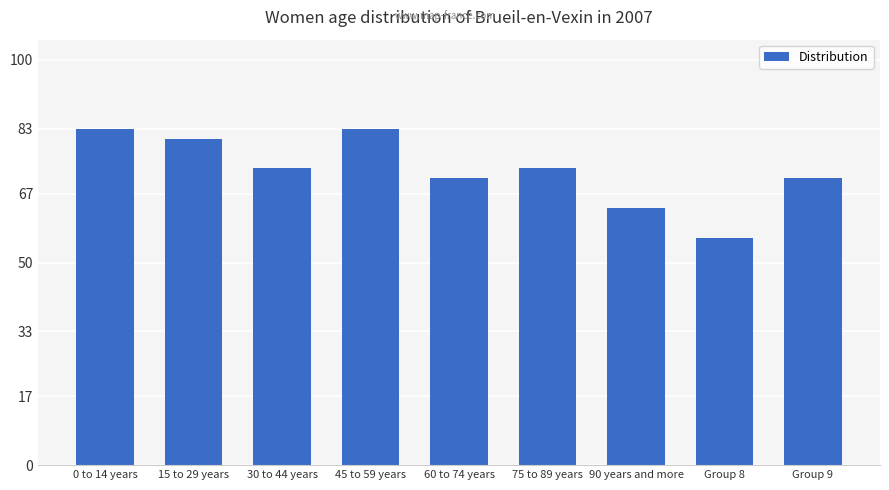

What position from the right is 75 to 89 years?

4